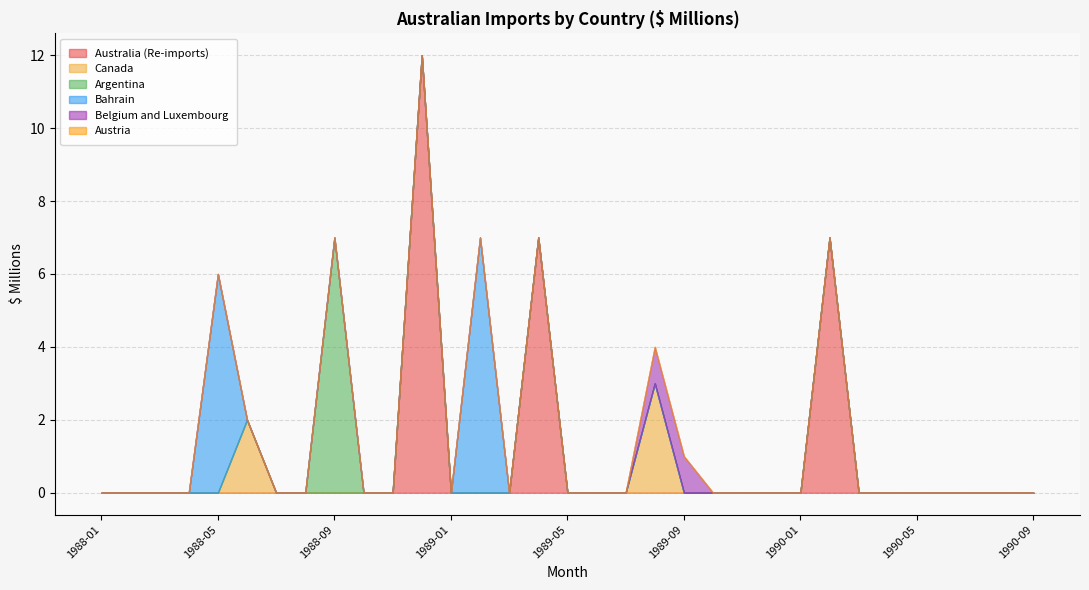

True or false: Australia (Re-imports) and Belgium and Luxembourg intersect in this chart.

False